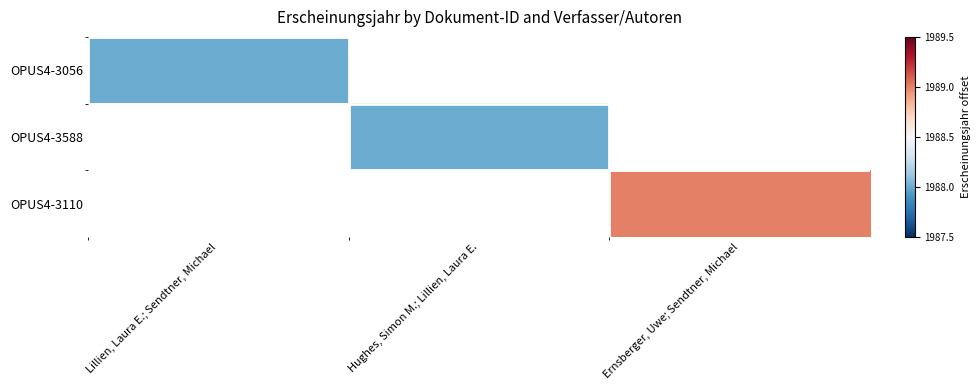

Which category has the highest value in the OPUS4-3056 series?

Lillien, Laura E.; Sendtner, Michael